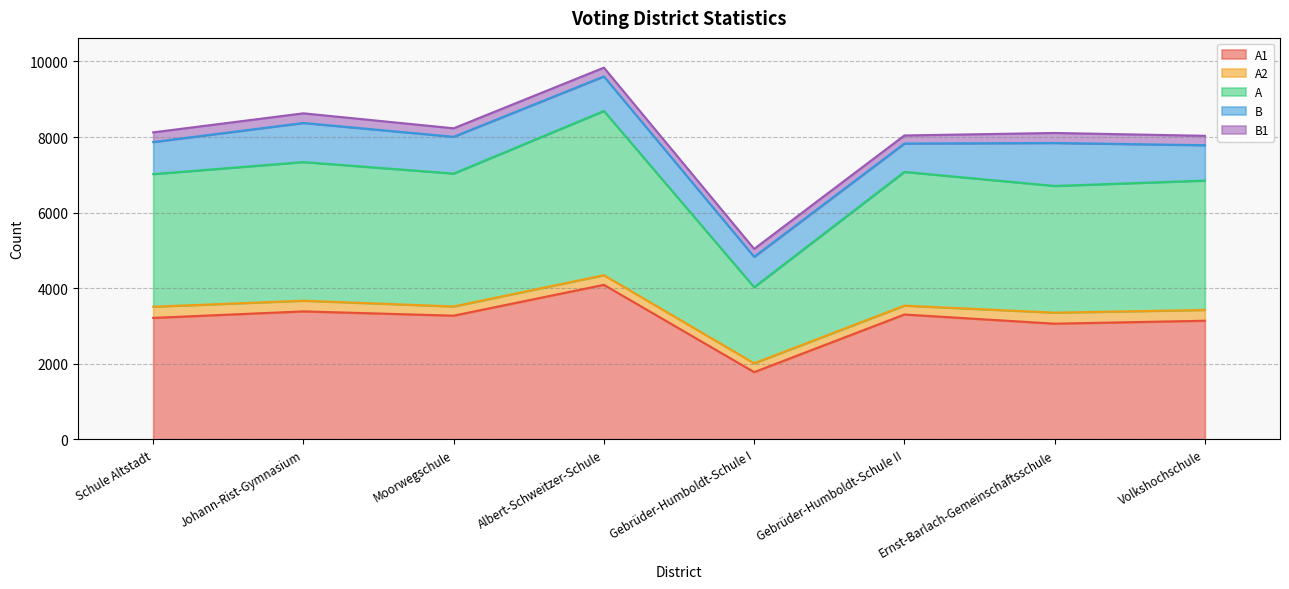

Where is A nearest to the value 3179?

Ernst-Barlach-Gemeinschaftsschule